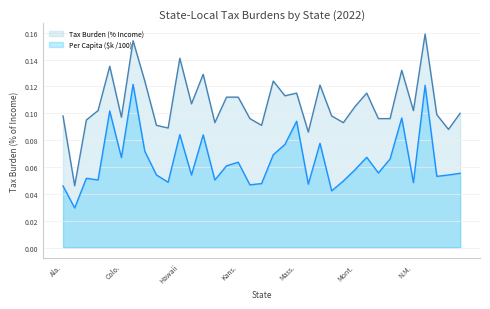

Rank the series by their average value, from highest to lowest.

Tax Burden as % of Income, Per Capita Burden ($k)